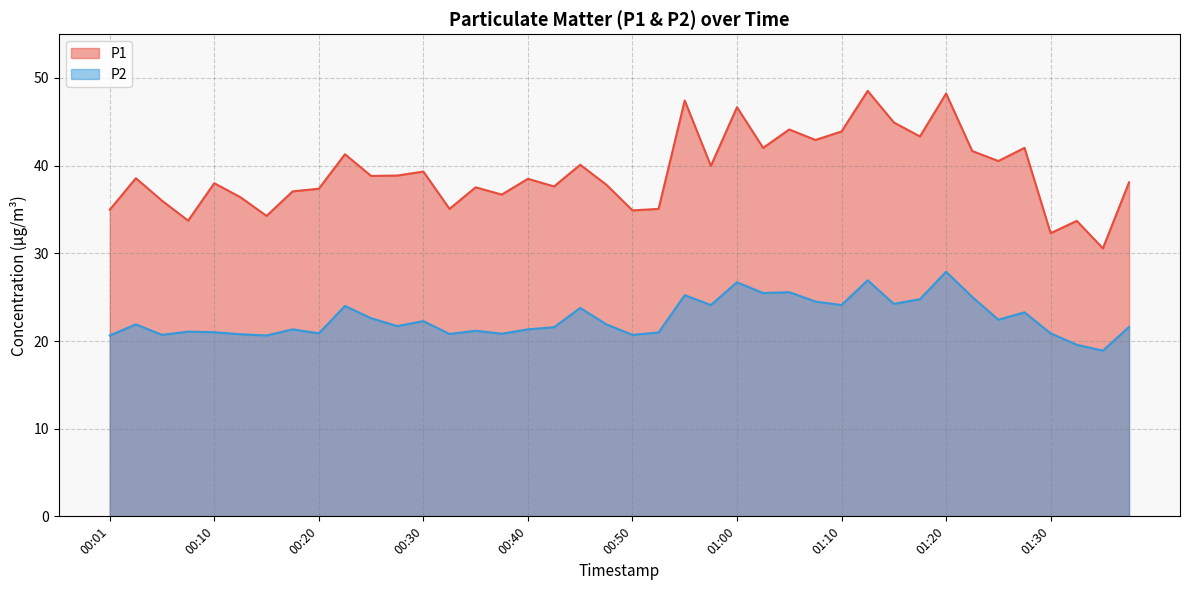

List the series in order of their overall mean, highest first.

P1, P2